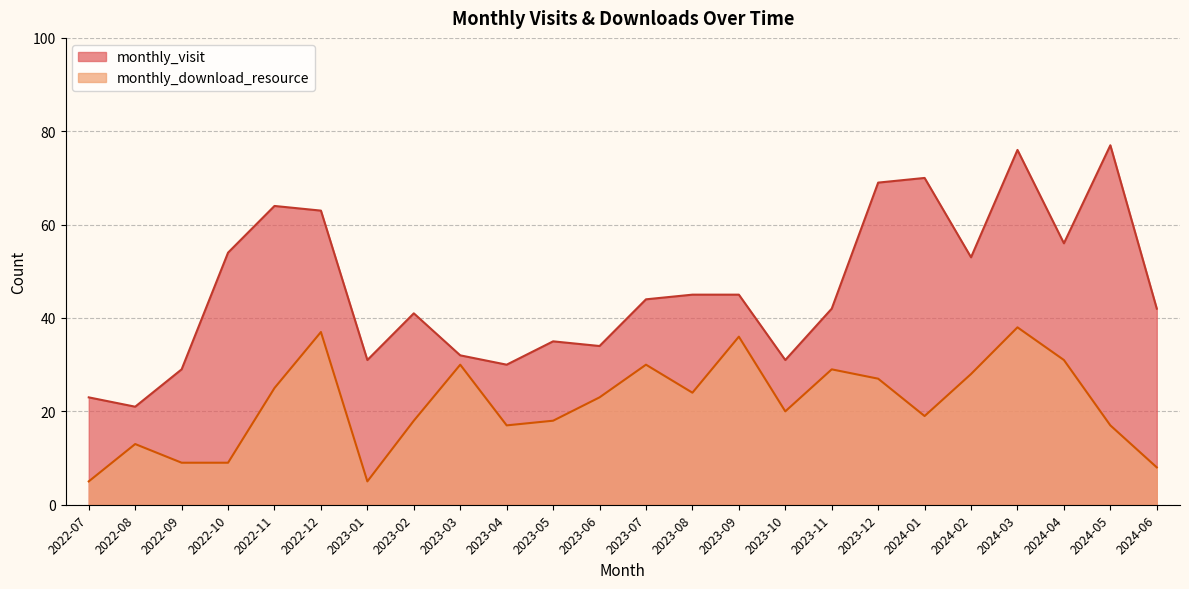

Between 2022-08 and 2024-05, which is larger?

2024-05